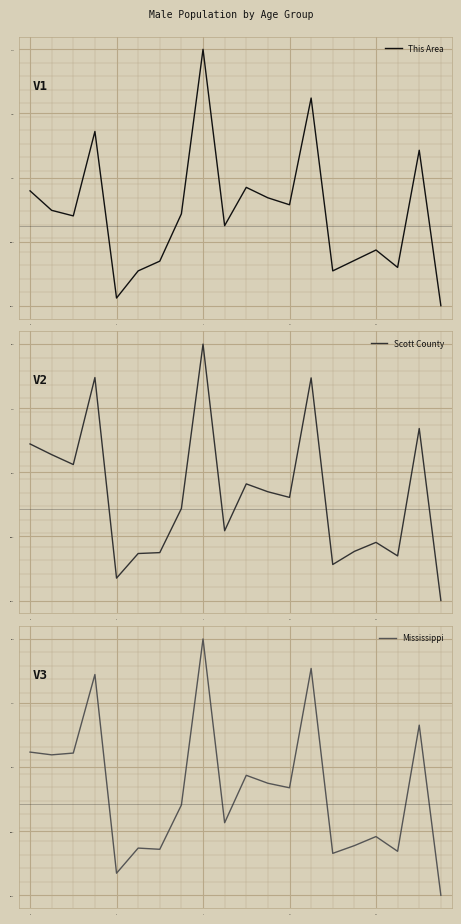

What is the difference between the second highest and minimum values in the Mississippi series?

6.4